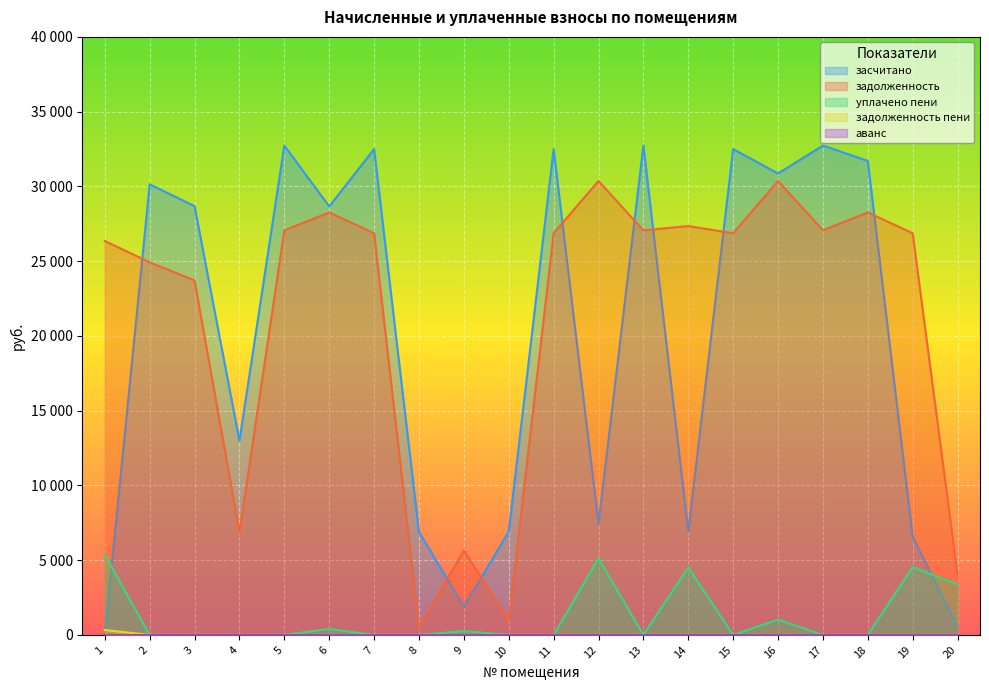

How many intersections are there between задолженность and засчитано?

8